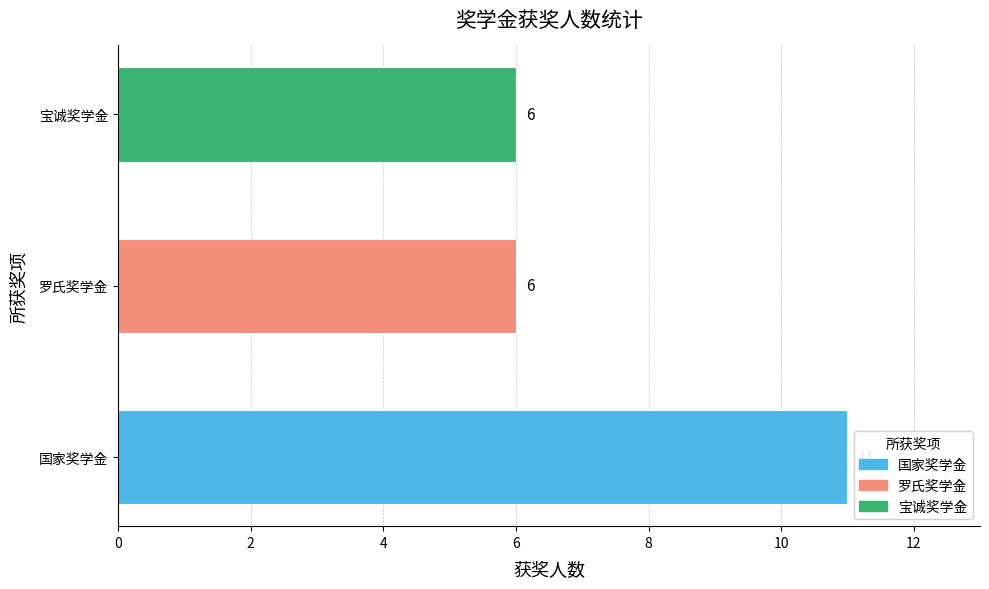

What is the greatest value displayed?

11